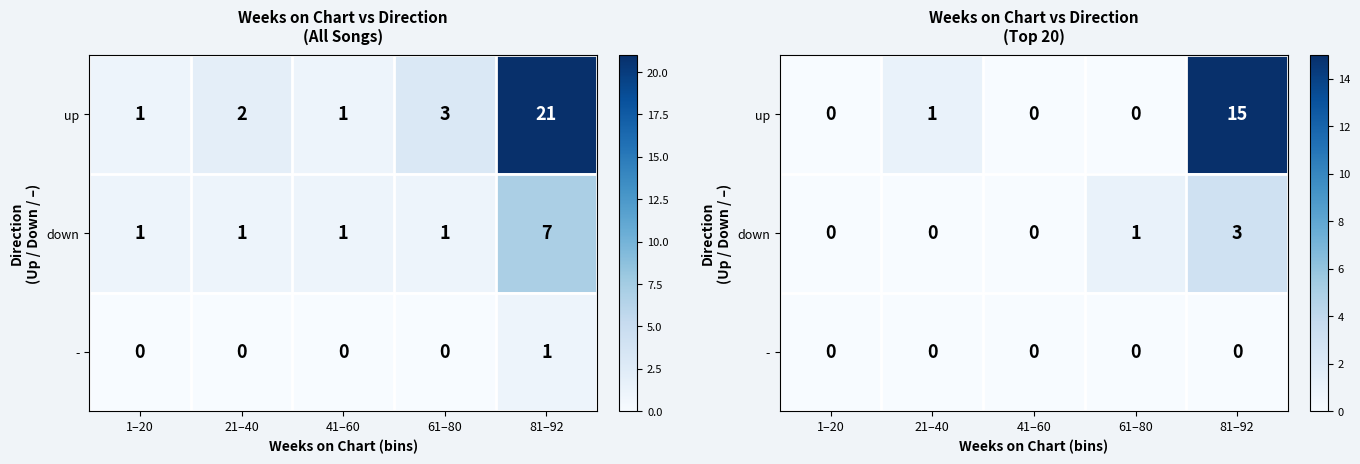

Which label corresponds to the largest value in the chart?

81–92